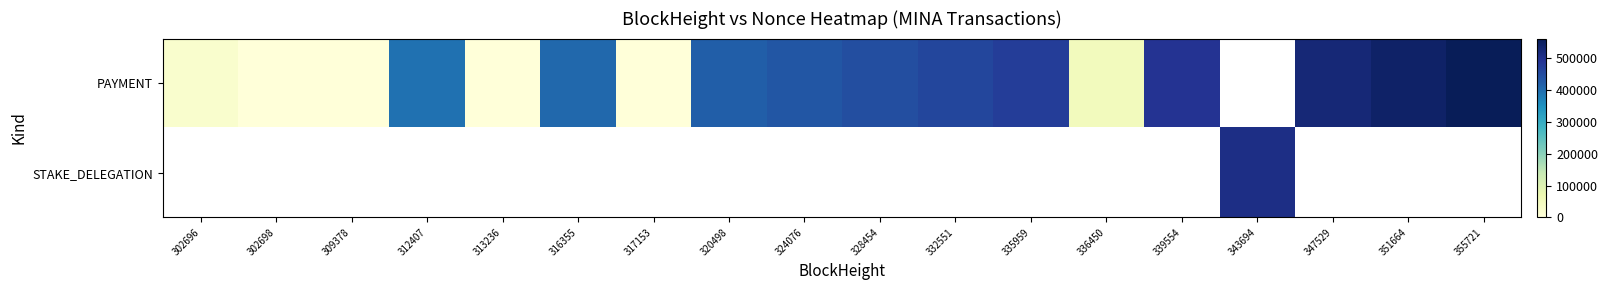

Between 316355 and 351664, which series saw the biggest shift?

PAYMENT